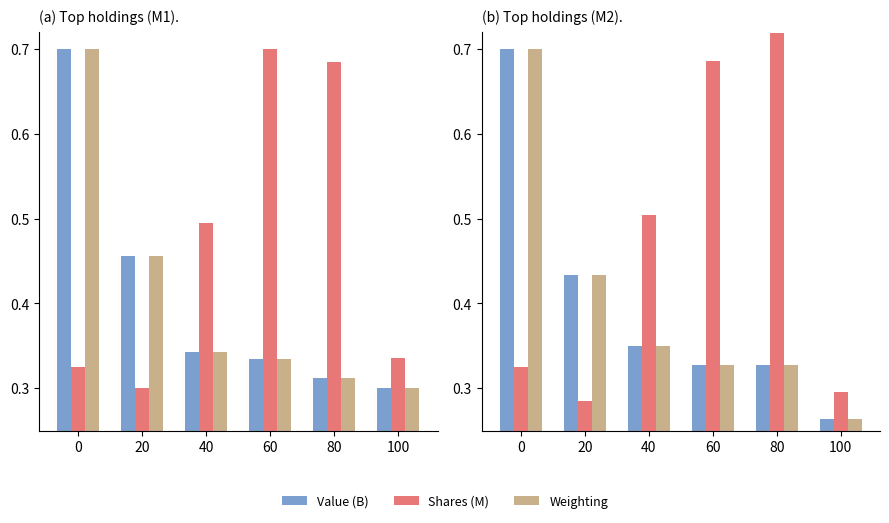

Which series changed the most between 0 and 60?

Weighting